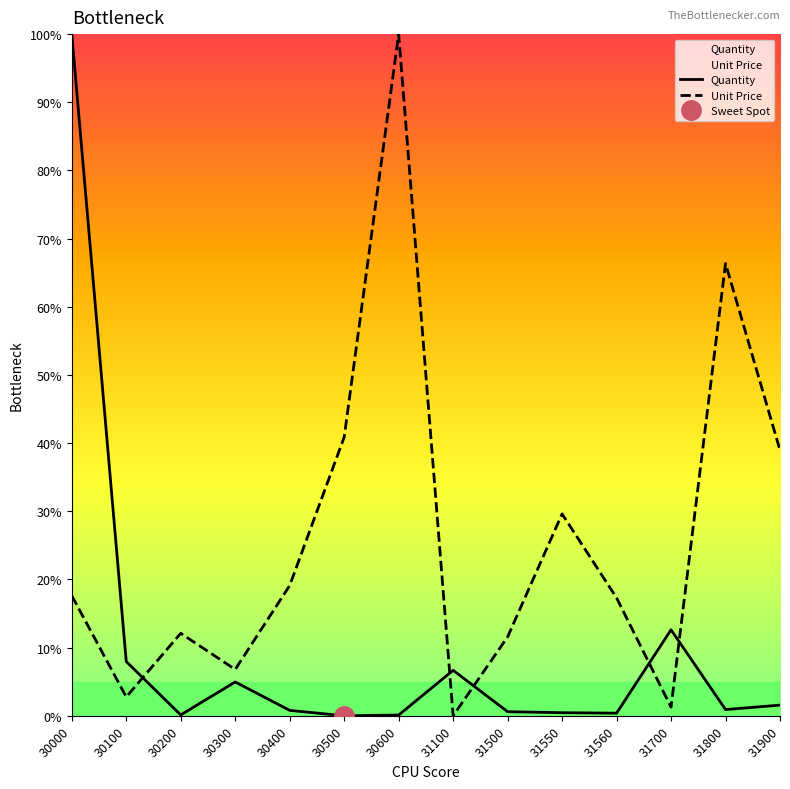

True or false: Unit Price has more than 2 points higher than both neighbors.

True